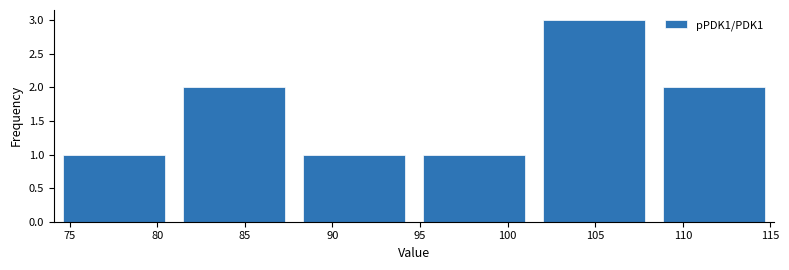

What is the height of the bar covering 101.5 to 108.5 on the x-axis? Neither the bar edges nor the heights are printed on the chart, so give them approximately, as read against the axes.

3